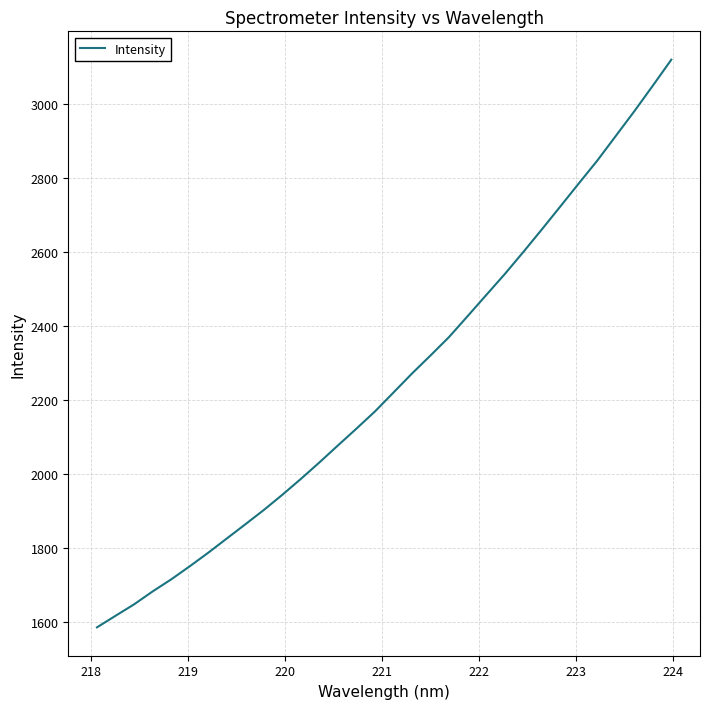

What is the minimum value shown in the chart?

1584.2